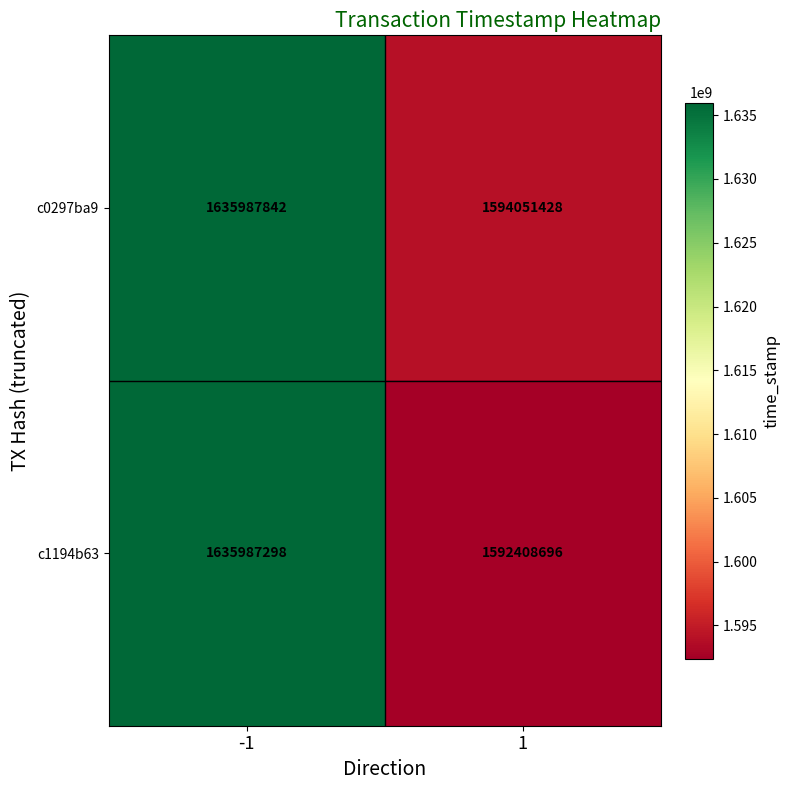

What is the difference between the c0297ba9 values at 1 and -1?

41936414